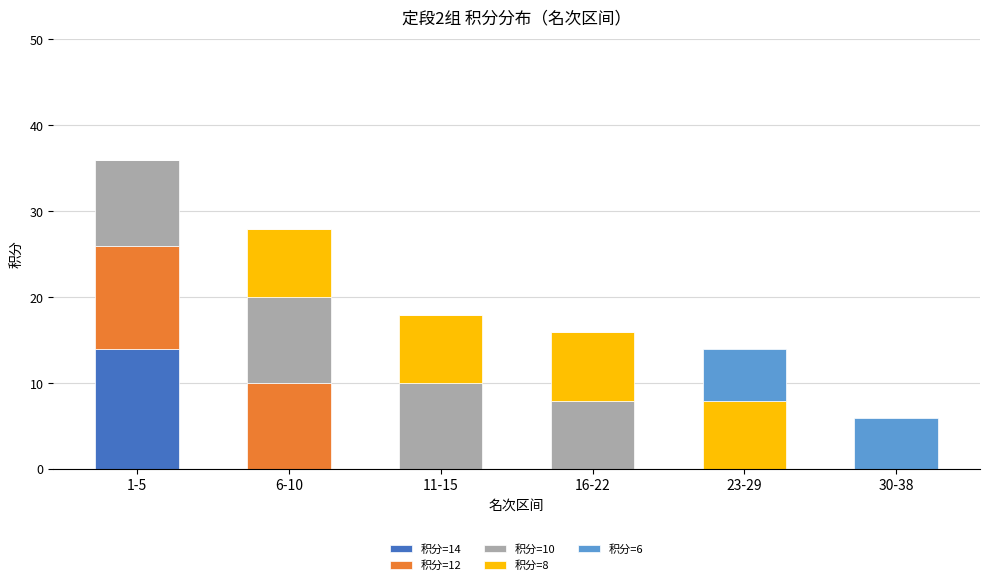

At which category is the sum across all series the highest?

1-5